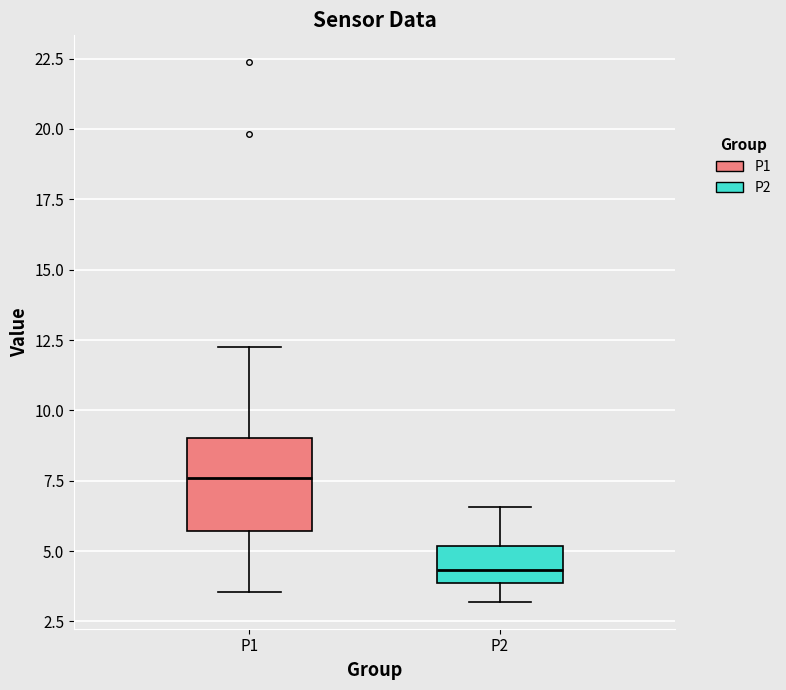

Where does the upper whisker of the box for P2 end on the y-axis? The values are not printed on the chart, so give them approximately, as read against the axis.

6.5